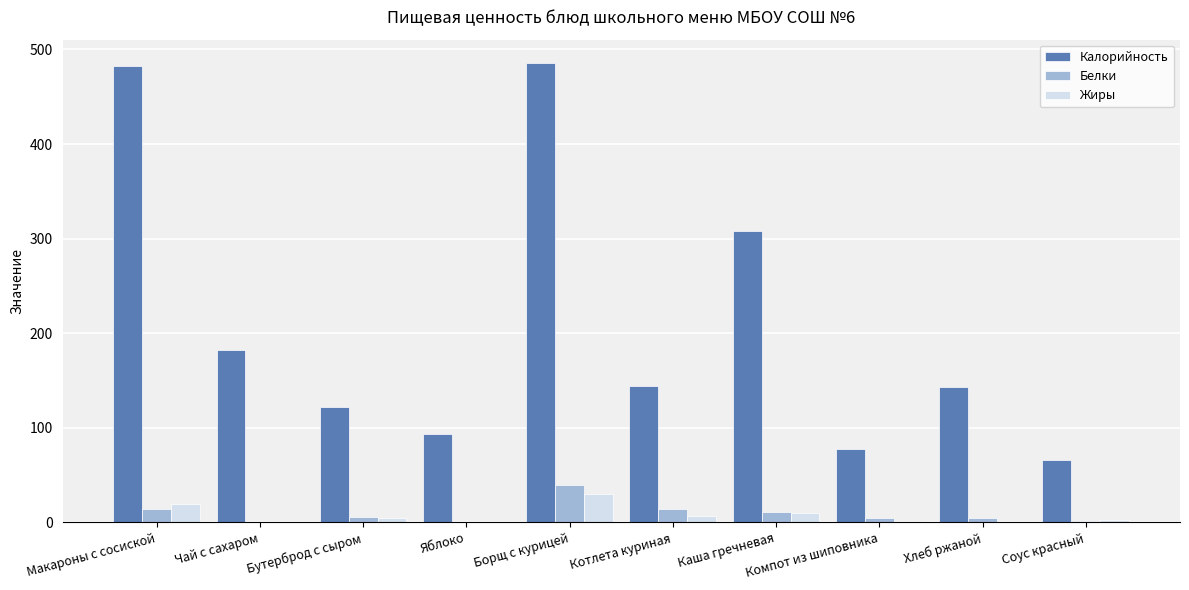

The value of Калорийность at Борщ с курицей is 486.0. True or false?

True